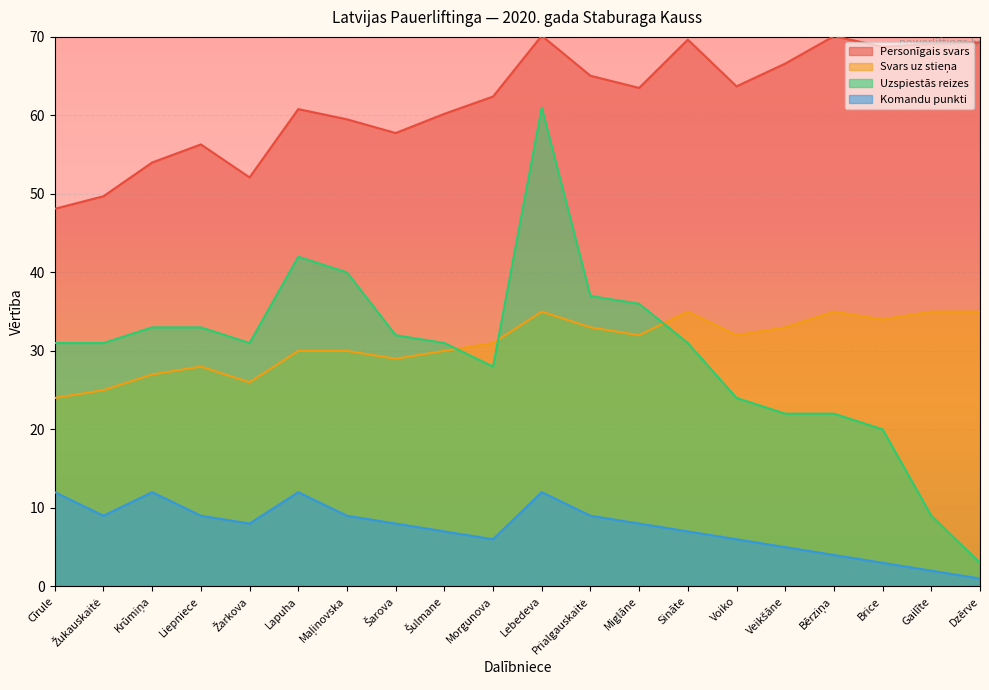

True or false: Komandu punkti and Svars uz stieņa cross at least once.

False